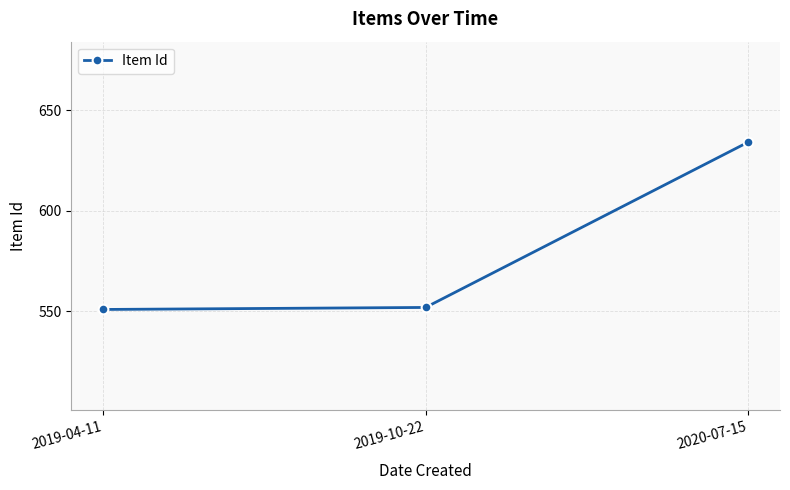

Between 2020-07-15 and 2019-04-11, which is larger?

2020-07-15